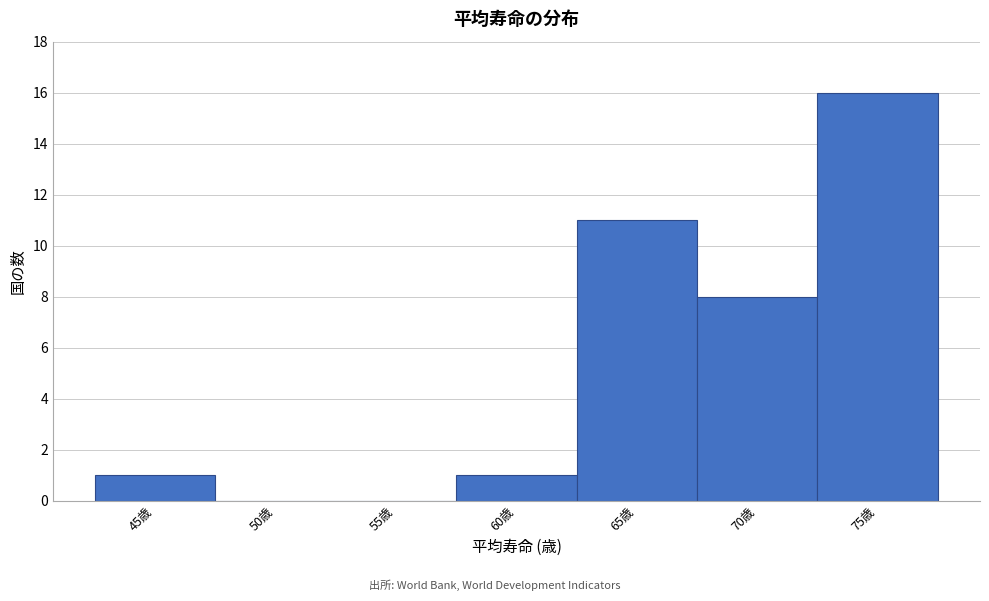

Reading left to right, what are all the values shown in this chart?

45歳=1	50歳=0	55歳=0	60歳=1	65歳=11	70歳=8	75歳=16